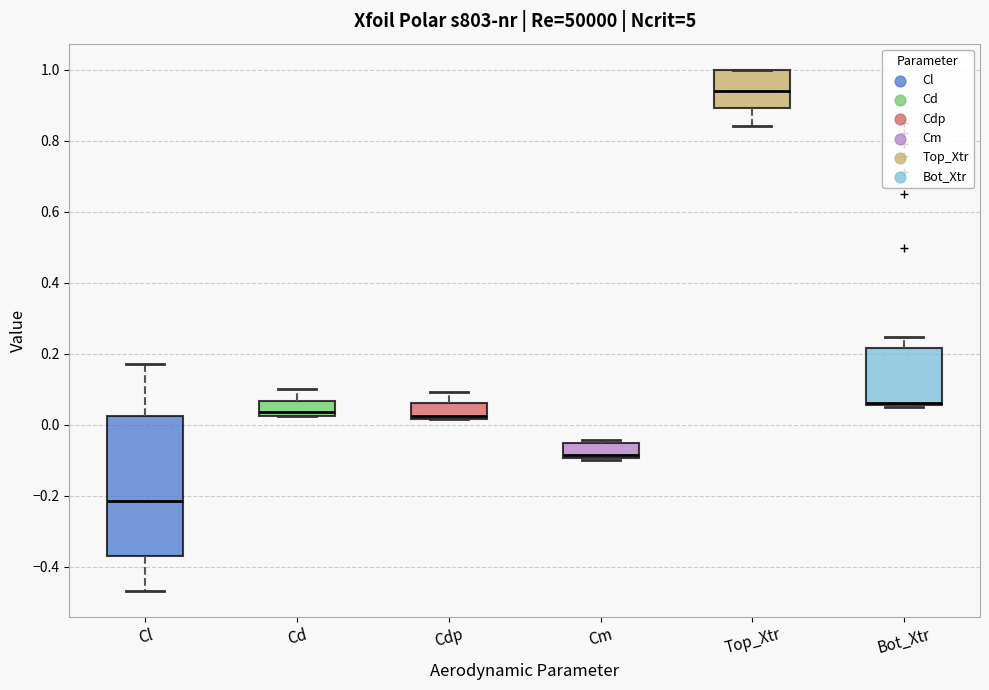

Reading left to right, transcribe this box plot: for each box, give where its median line is, the range the box spans, and where its two whiskers end, as read against the y-axis. The values are not printed on the chart, so give them approximately, as read against the axis.

Cl: median -0.22, box -0.38 to 0.02, whiskers -0.46 to 0.16
Cd: median 0.04, box 0.02 to 0.06, whiskers 0.02 to 0.10
Cdp: median 0.02 (just above the box's lower edge), box 0.02 to 0.06, whiskers 0.02 to 0.10
Cm: median -0.08, box -0.10 to -0.06, whiskers -0.10 (just below the box's lower edge) to -0.04
Top_Xtr: median 0.94, box 0.90 to 1.00, whiskers 0.84 to 1.00
Bot_Xtr: median 0.06 (just above the box's lower edge), box 0.06 to 0.22, whiskers 0.06 to 0.24